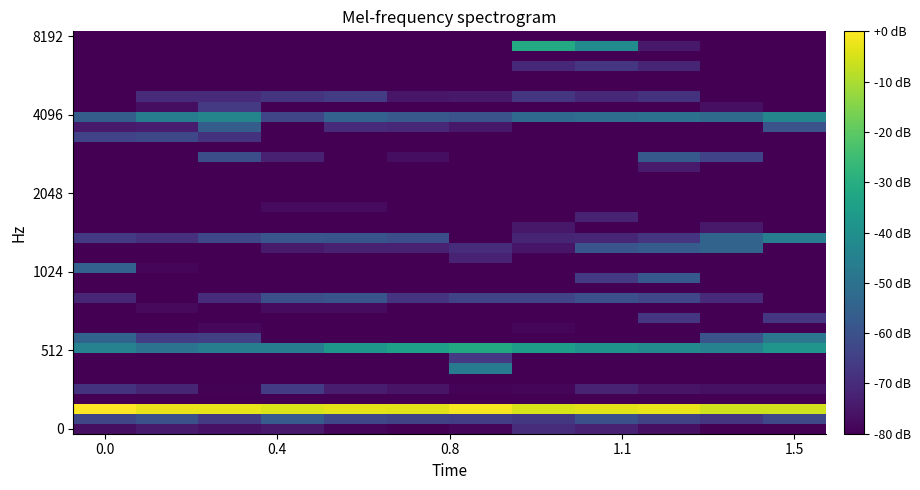

How many distinct data groups are displayed?

40